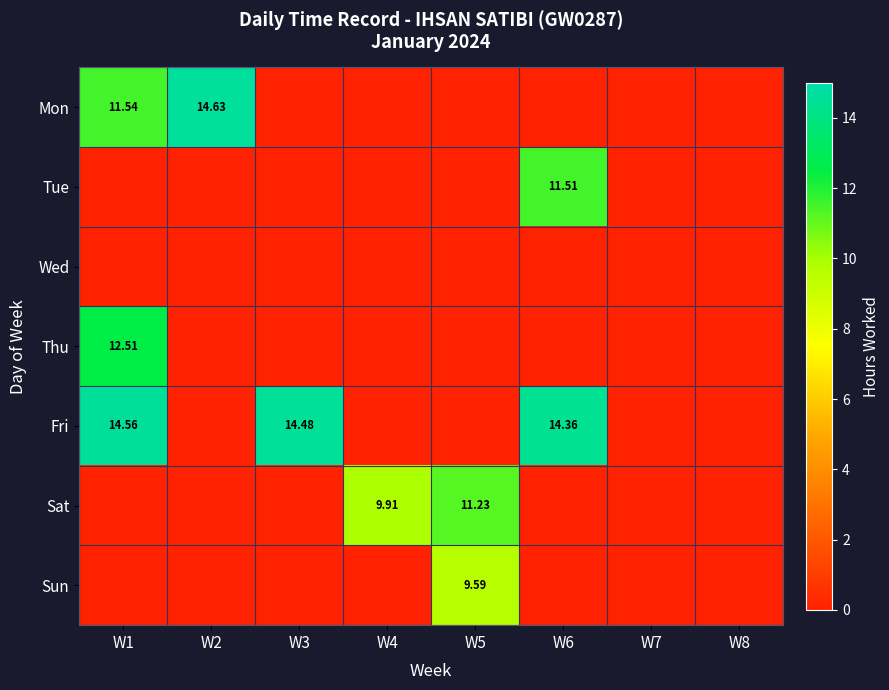

True or false: Fri has a value of 0.0 at W8.

True